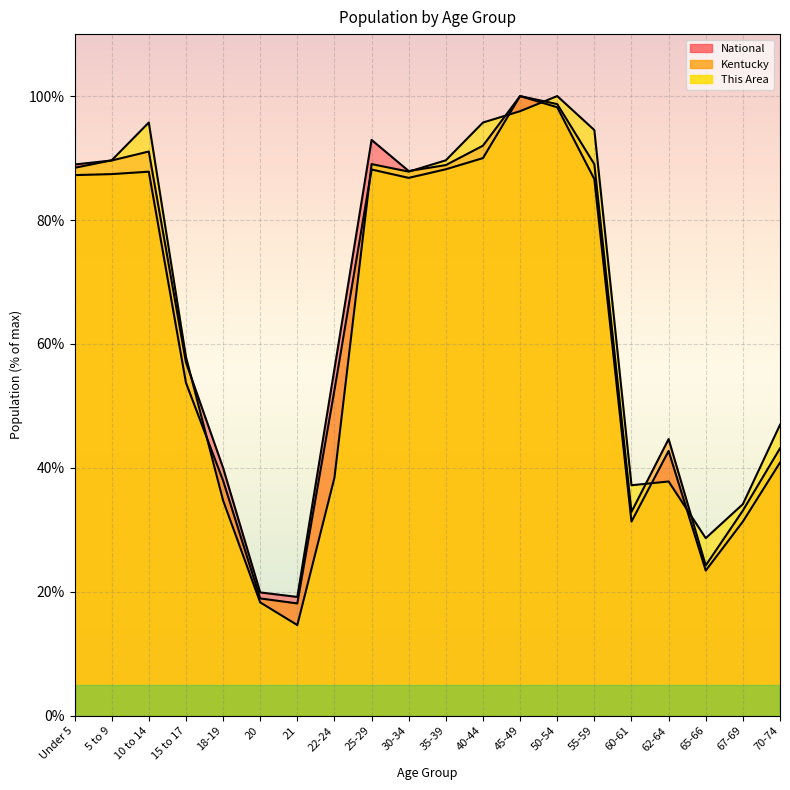

What is the sum of the National values at 5 to 9 and 10 to 14?

180.7